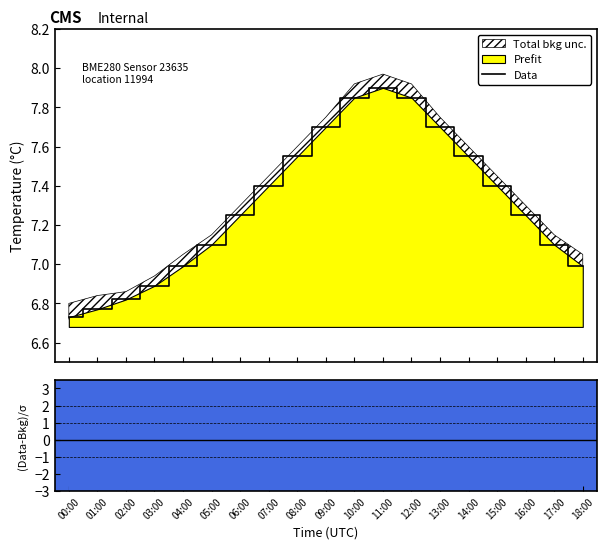

True or false: the data has more than 1 interior local peaks.

False